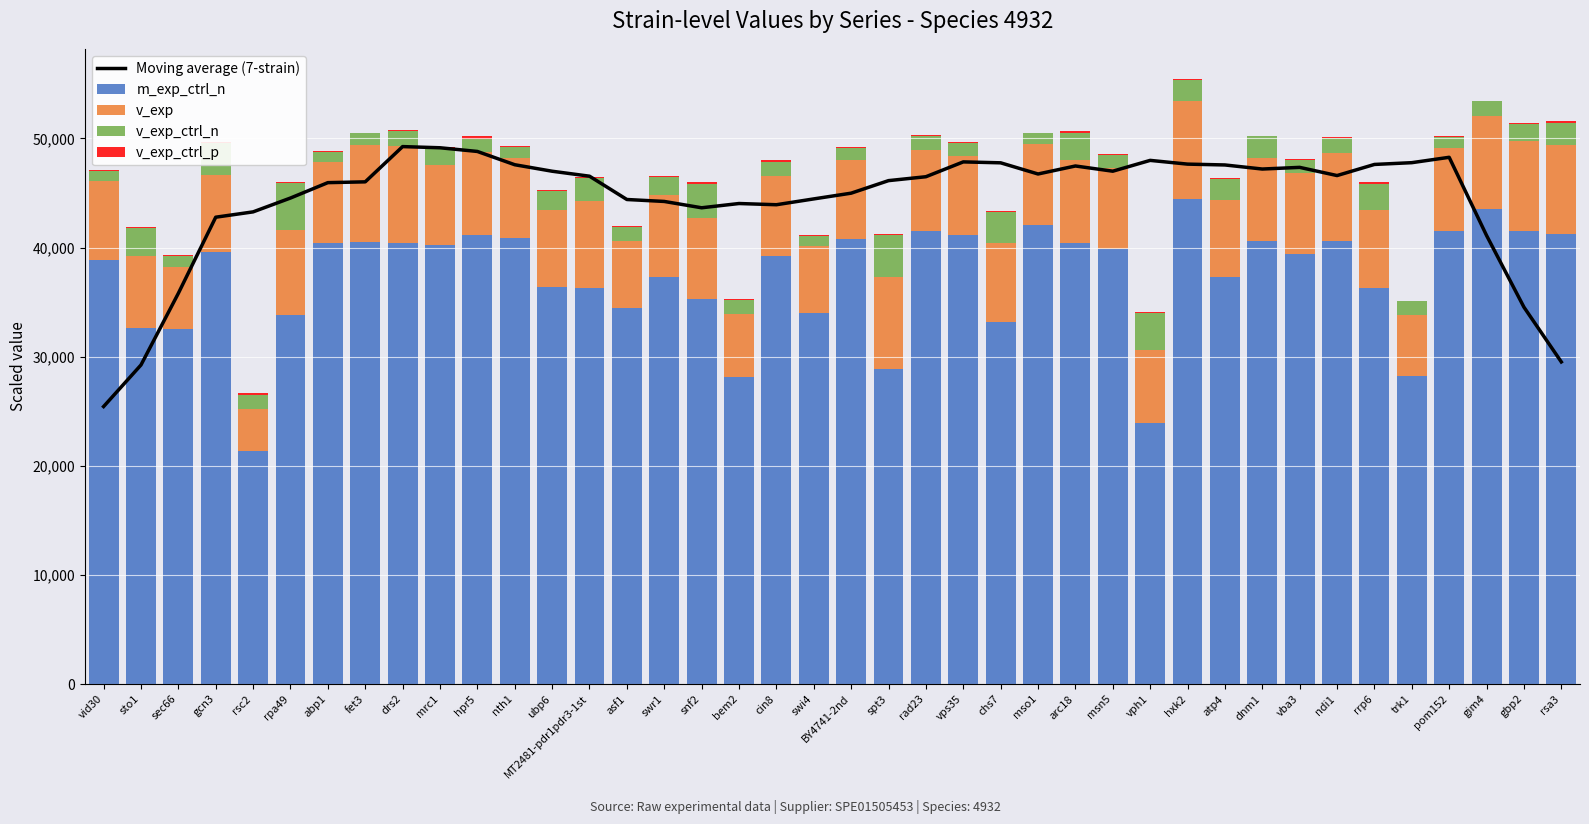

The v_exp_ctrl_n series shows 2800.5 at chs7. True or false?

True